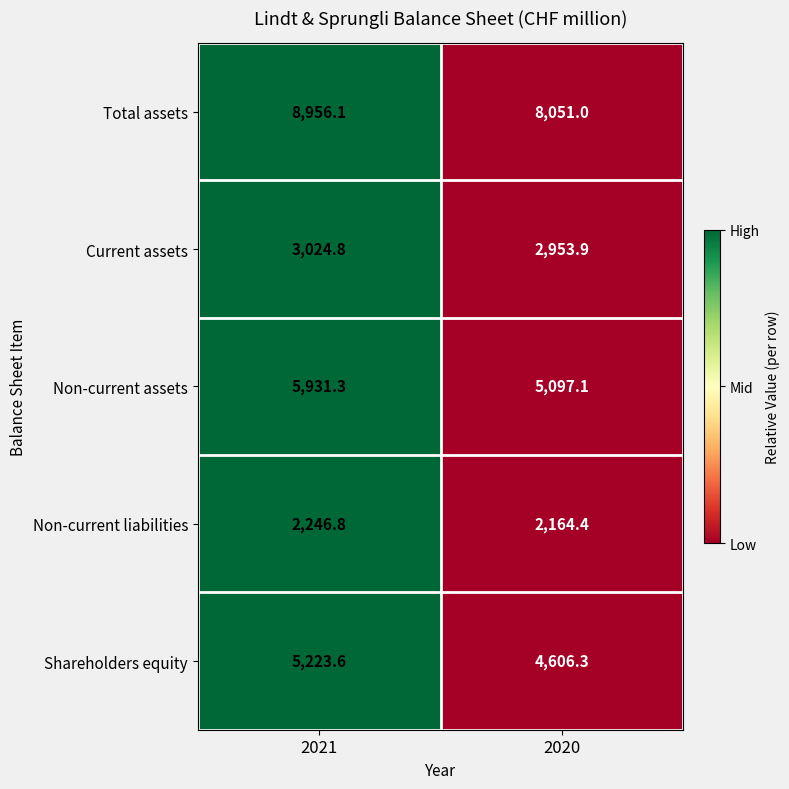

How many data points in Non-current liabilities are above 2246?

1